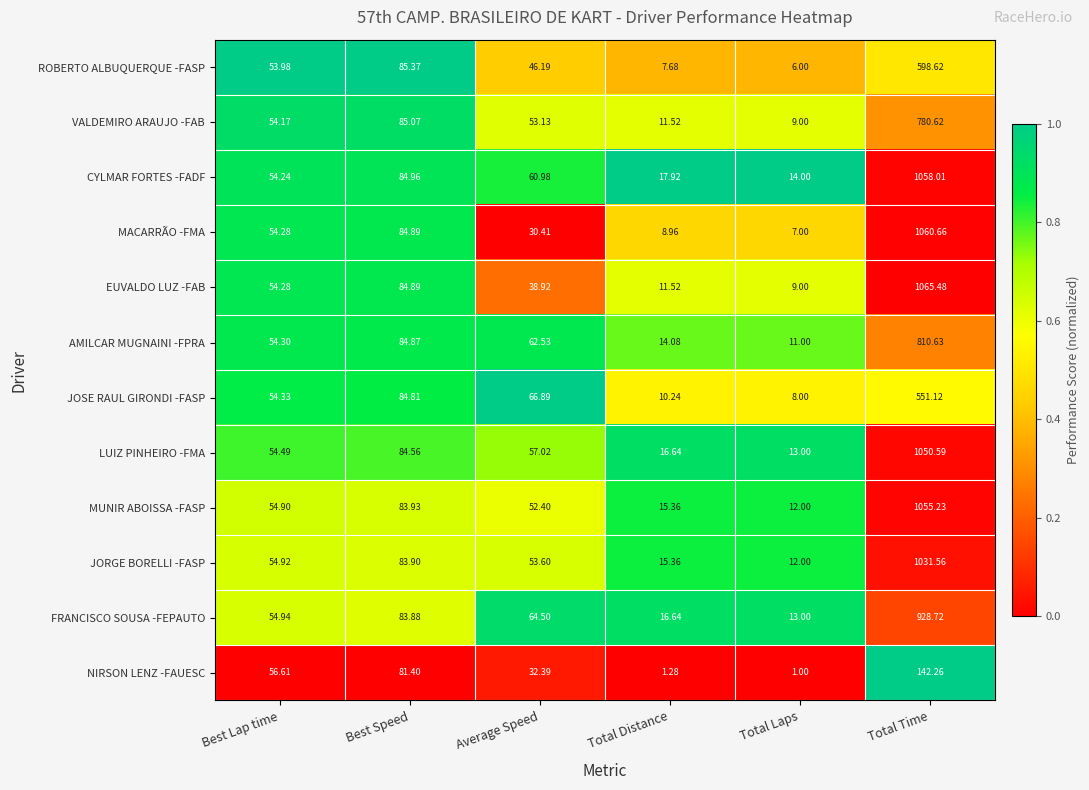

Which series changed the most between Total Distance and Total Laps?

CYLMAR FORTES -FADF